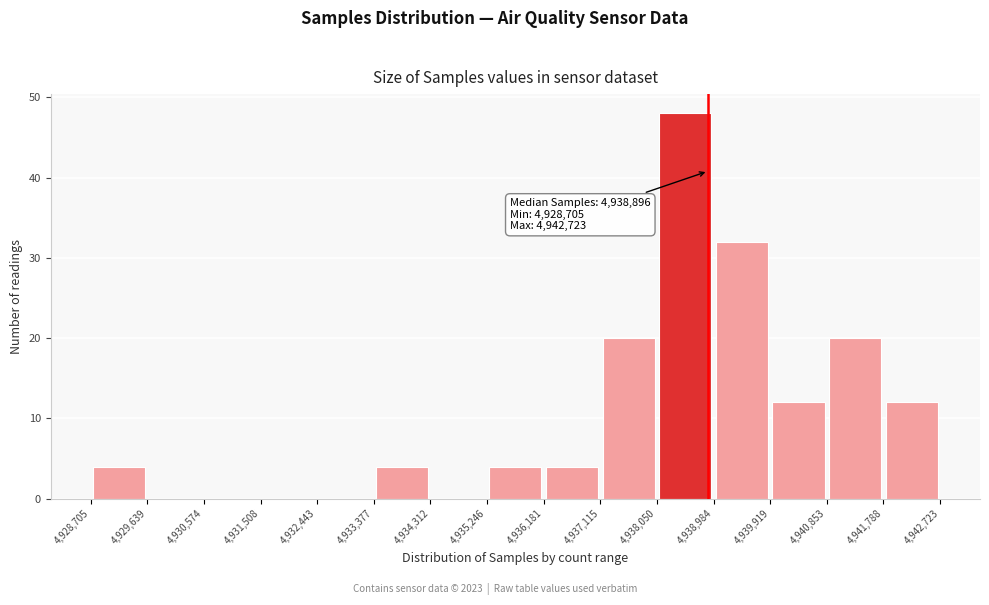

Which range on the x-axis has the tallest bar?

4,938,050 to 4,938,984